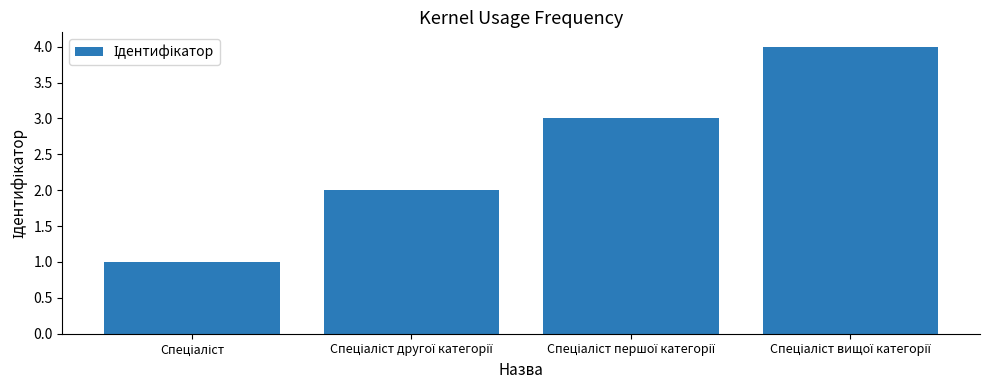

Reading right to left, extract all data points from this chart.

4	3	2	1